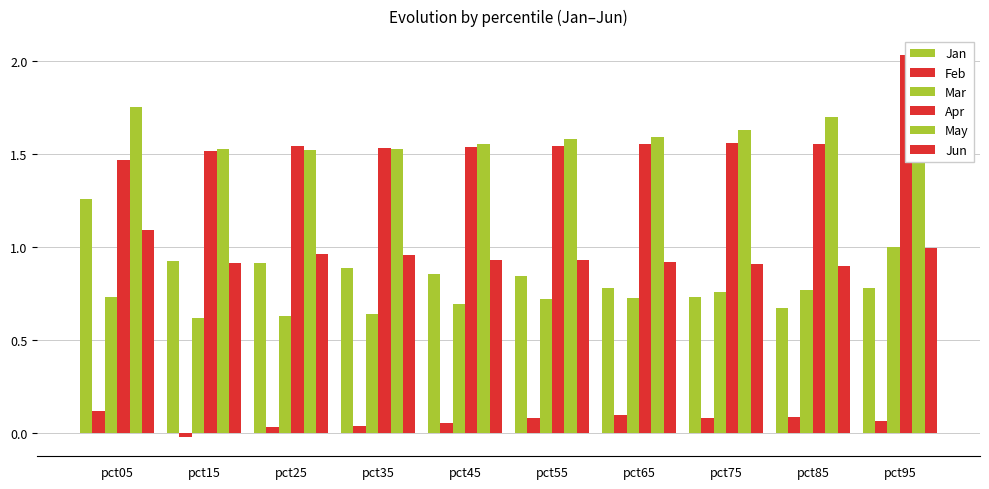

What is the difference between the maximum and minimum values in the Apr series?

0.6